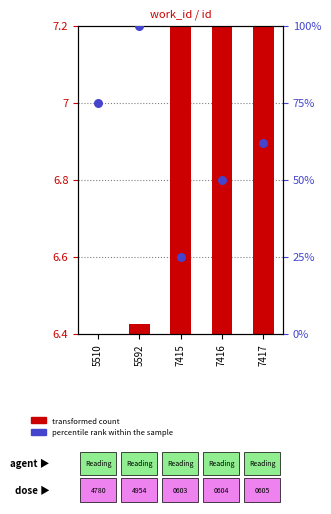

Which series reaches the minimum Y coordinate?

transformed count